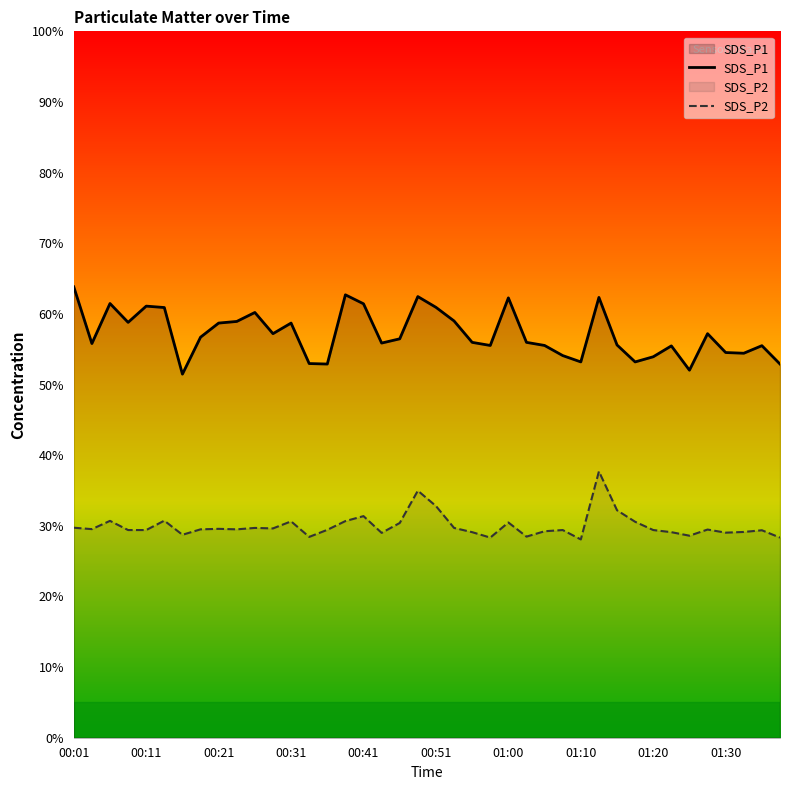

True or false: SDS_P1 and SDS_P2 cross at least once.

False